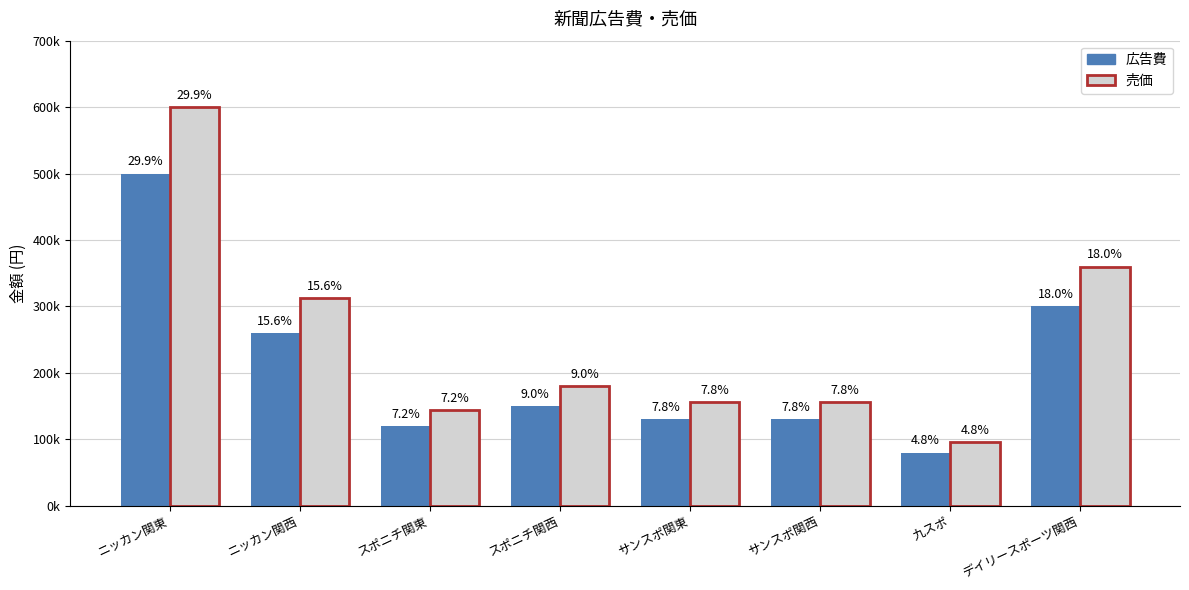

Reading left to right, what are all the values shown in this chart?

広告費: ニッカン関東=500000	ニッカン関西=260000	スポニチ関東=120000	スポニチ関西=150000	サンスポ関東=130000	サンスポ関西=130000	九スポ=80000	デイリースポーツ関西=300000
売価: ニッカン関東=600000	ニッカン関西=312000	スポニチ関東=144000	スポニチ関西=180000	サンスポ関東=156000	サンスポ関西=156000	九スポ=96000	デイリースポーツ関西=360000